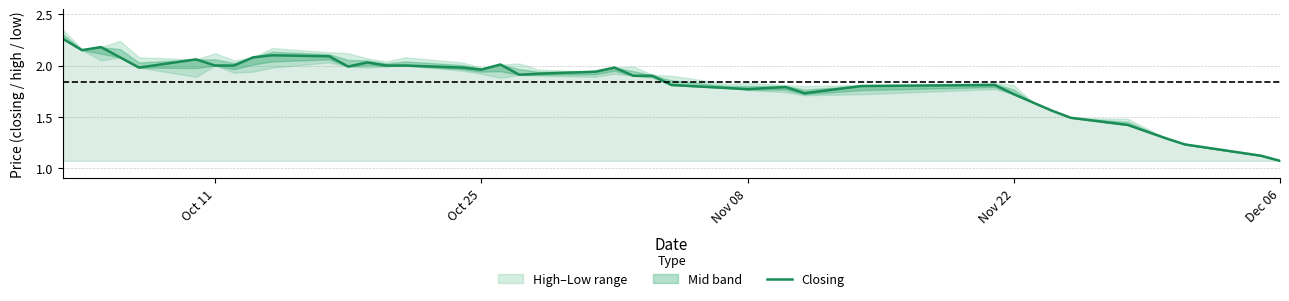

At which label does Closing reach its minimum?

Dec 06